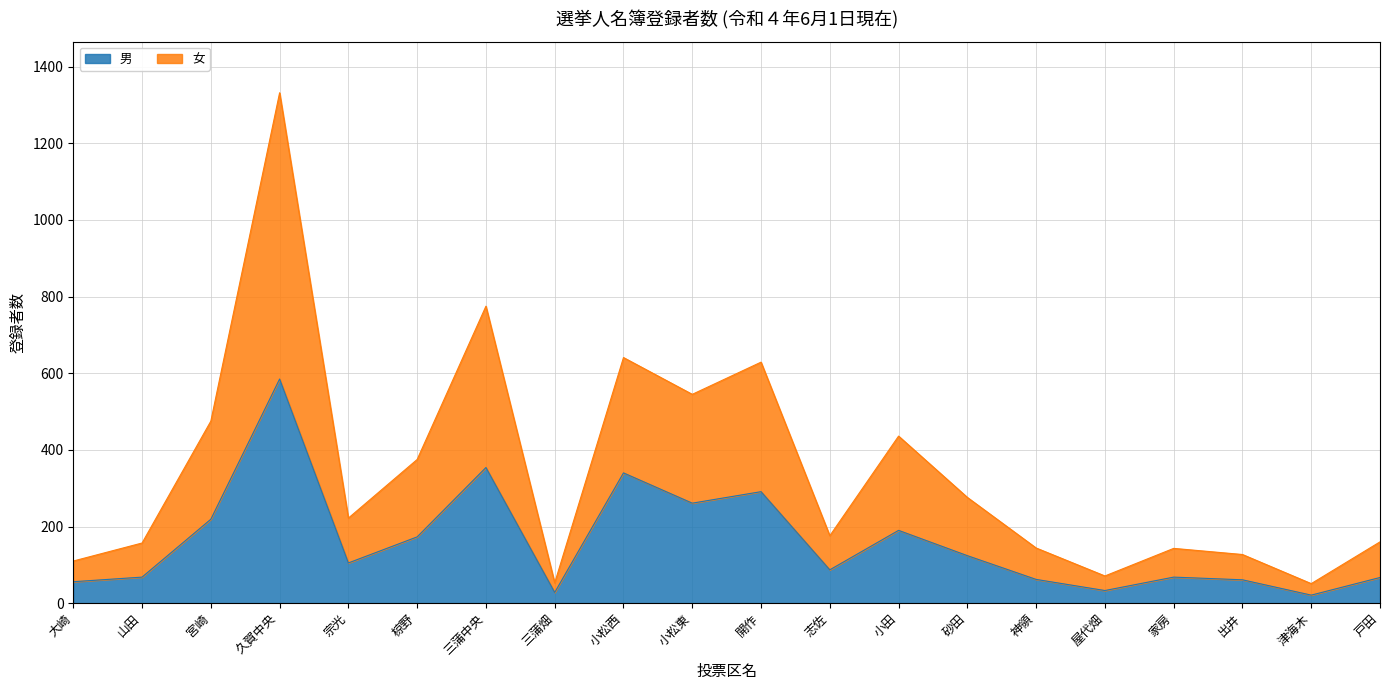

What is the highest value of the 男 series?

585